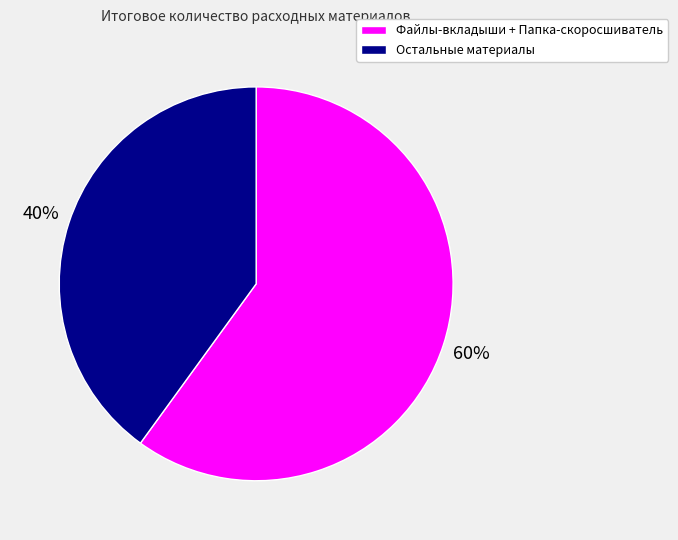

To the nearest percent, what is the average slice percentage?

50%